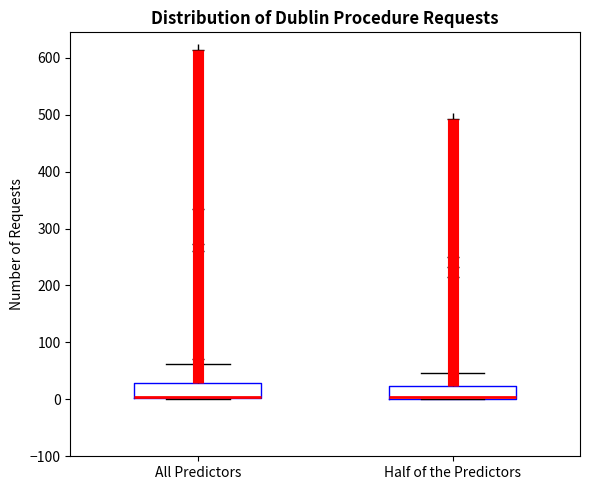

Reading left to right, transcribe this box plot: for each box, give where its median line is, the range the box spans, and where its two whiskers end, as read against the y-axis. The values are not printed on the chart, so give them approximately, as read against the axis.

All Predictors: median 10, box 0 to 30, whiskers 0 to 60
Half of the Predictors: median 0 (just above the box's lower edge), box 0 to 20, whiskers 0 to 50